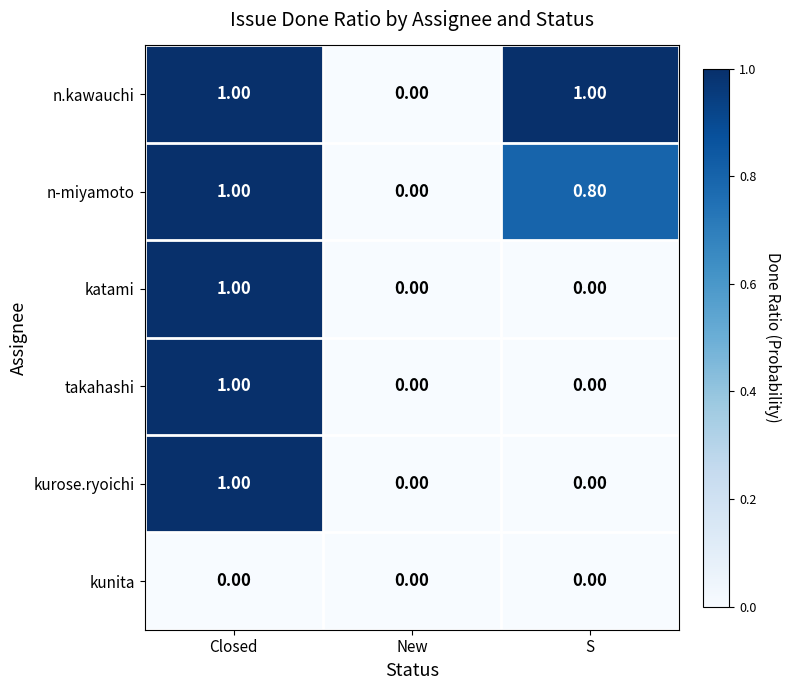

What is the sum of all takahashi values?

1.0